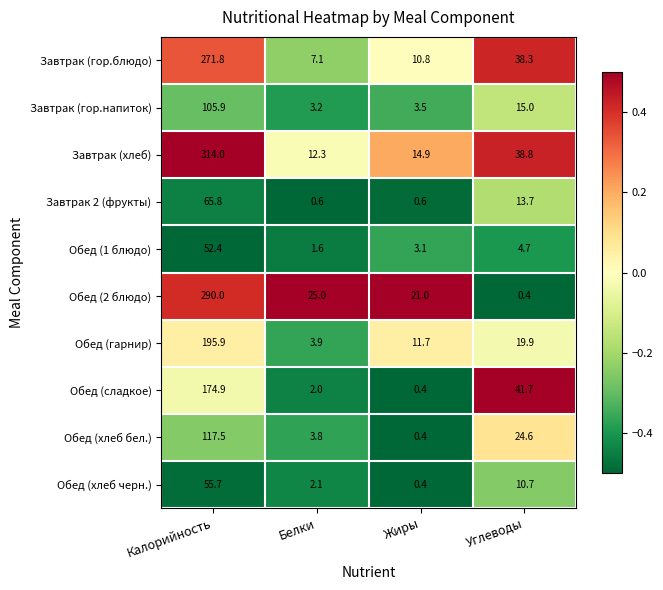

Rank the series by their maximum value, from highest to lowest.

Завтрак (хлеб), Обед (2 блюдо), Завтрак (гор.блюдо), Обед (гарнир), Обед (сладкое), Обед (хлеб бел.), Завтрак (гор.напиток), Завтрак 2 (фрукты), Обед (хлеб черн.), Обед (1 блюдо)